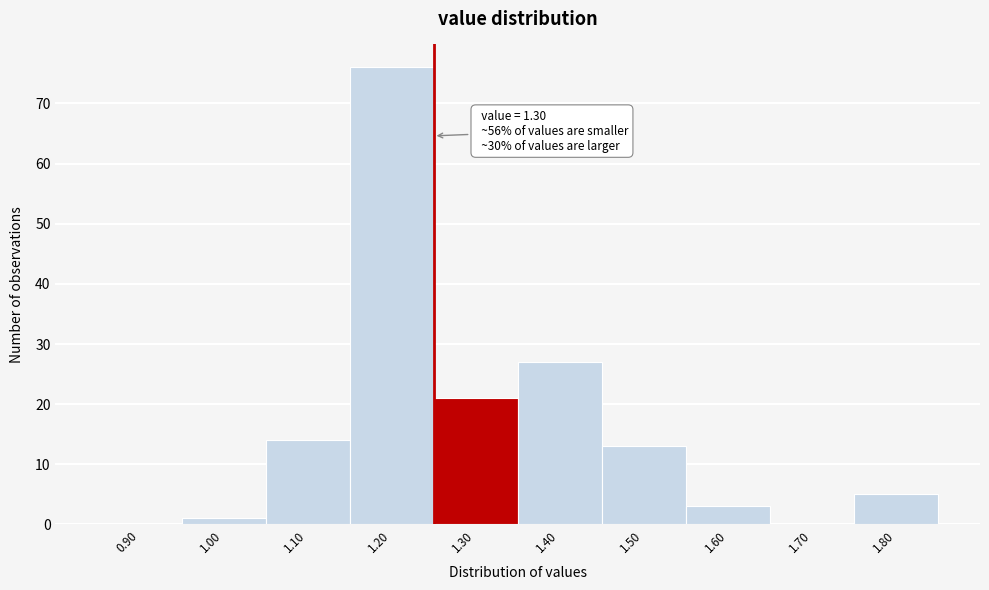

Reading right to left, list all the values displayed in this chart.

1.80=5	1.70=0	1.60=3	1.50=13	1.40=27	1.30=21	1.20=76	1.10=14	1.00=1	0.90=0